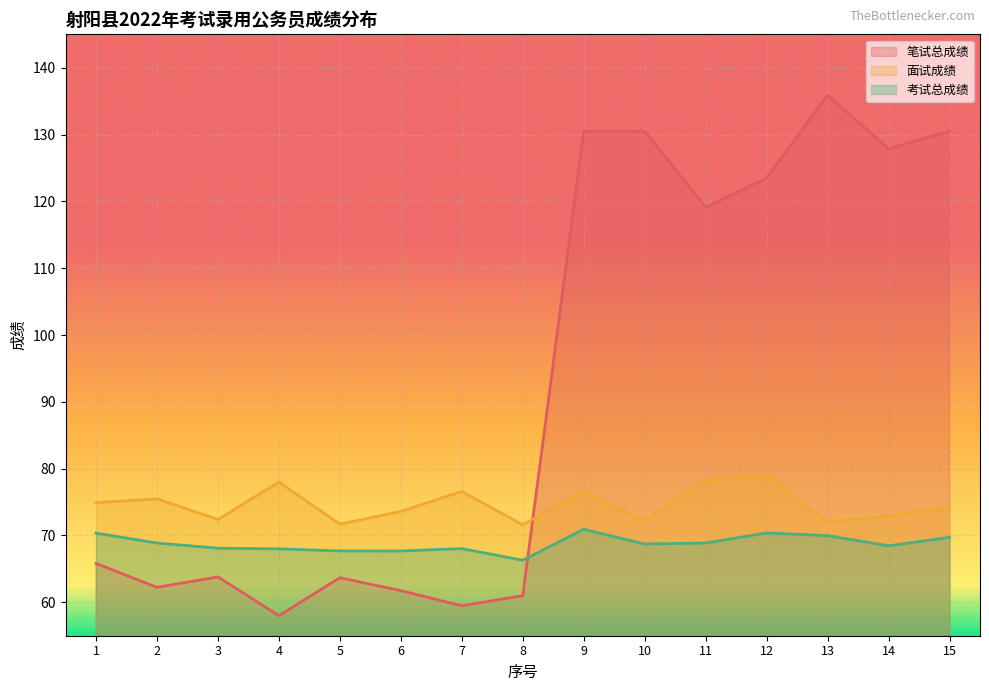

Where is the first local minimum for 面试成绩?

3